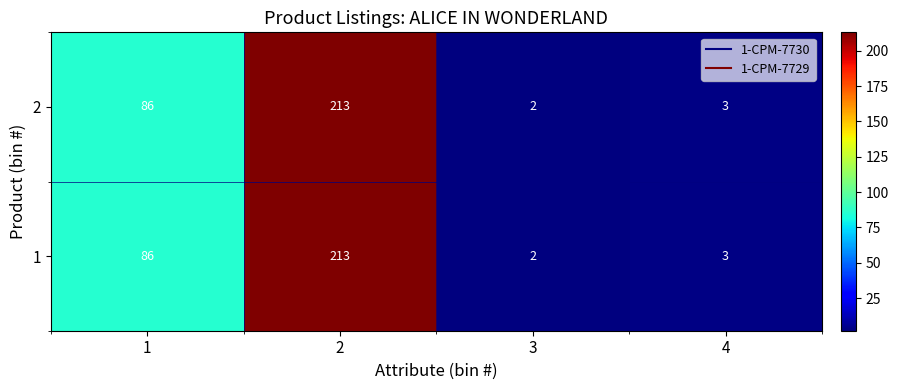

What is the difference between the maximum and second lowest values in the 2 series?

210